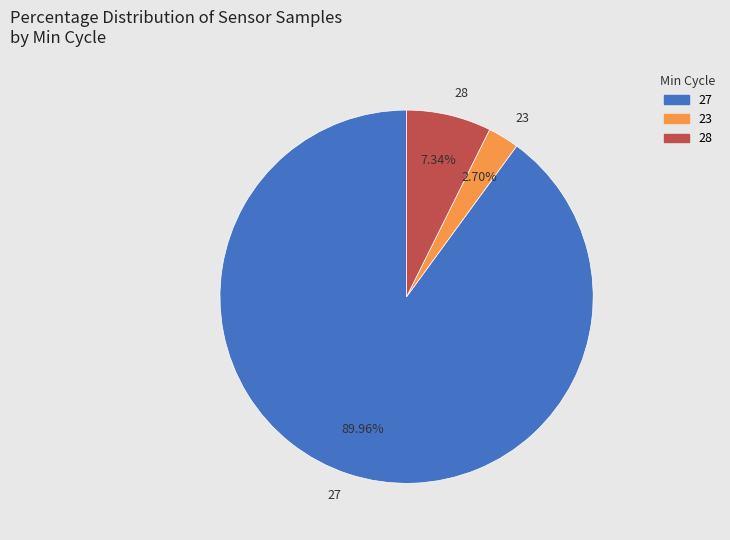

Between 28 and 23, which is larger?

28